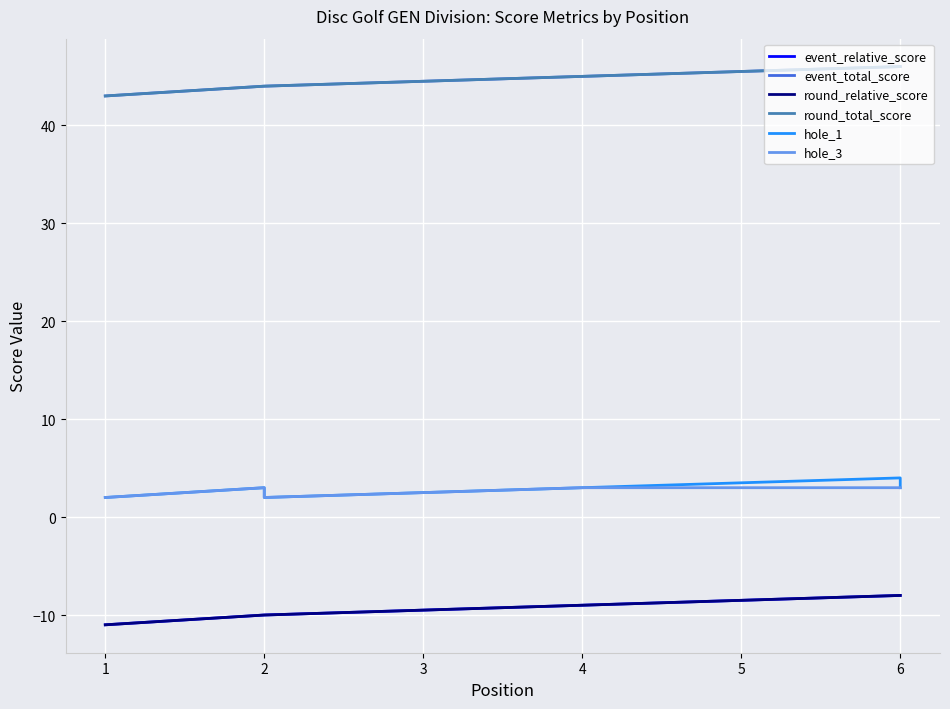

How many values in the round_total_score series exceed 45?

2